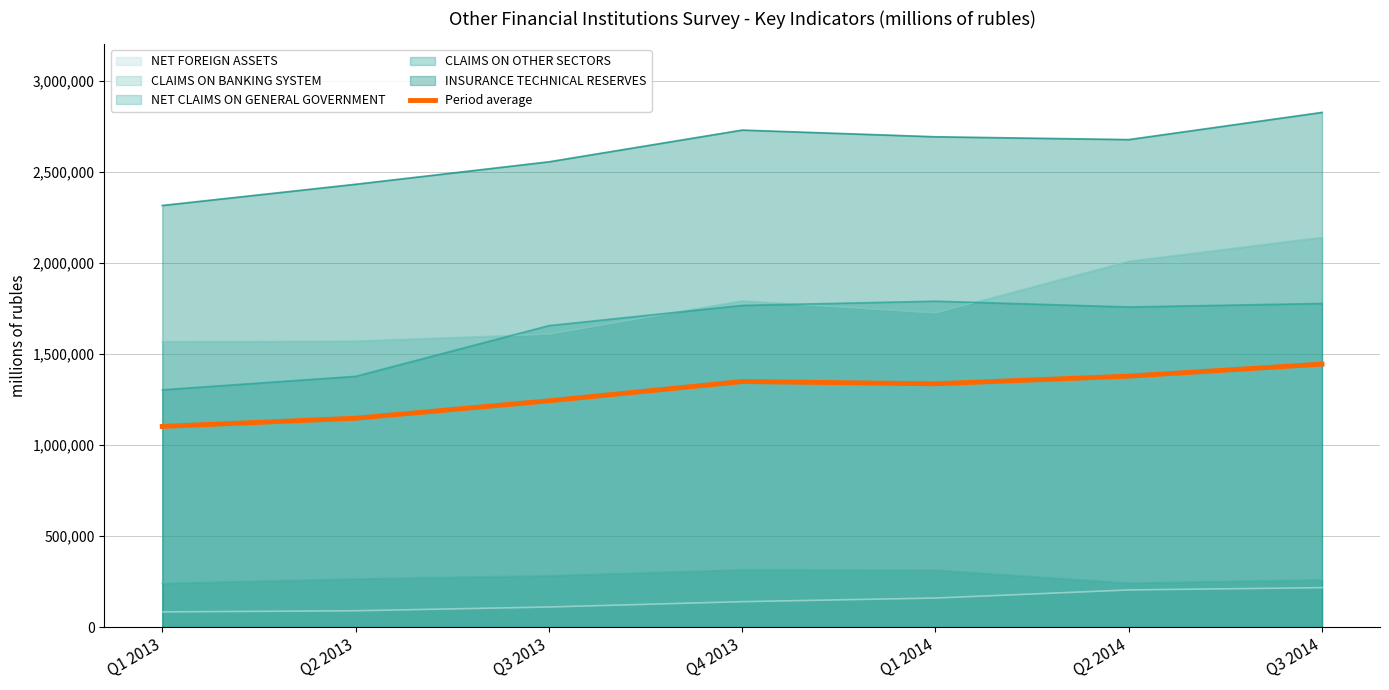

What is the label of the 4th point from the left?

Q4 2013